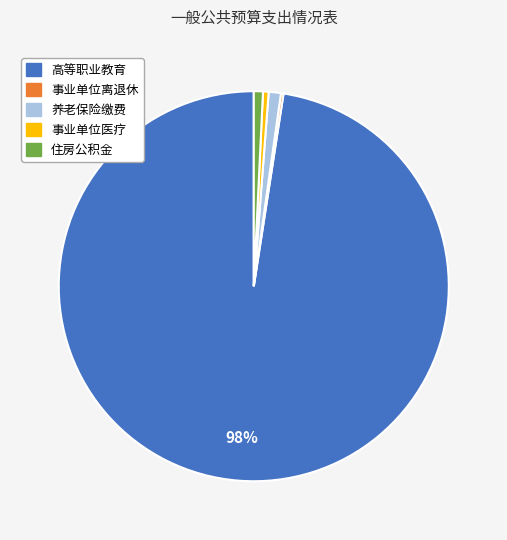

Is there a majority slice in this chart?

Yes